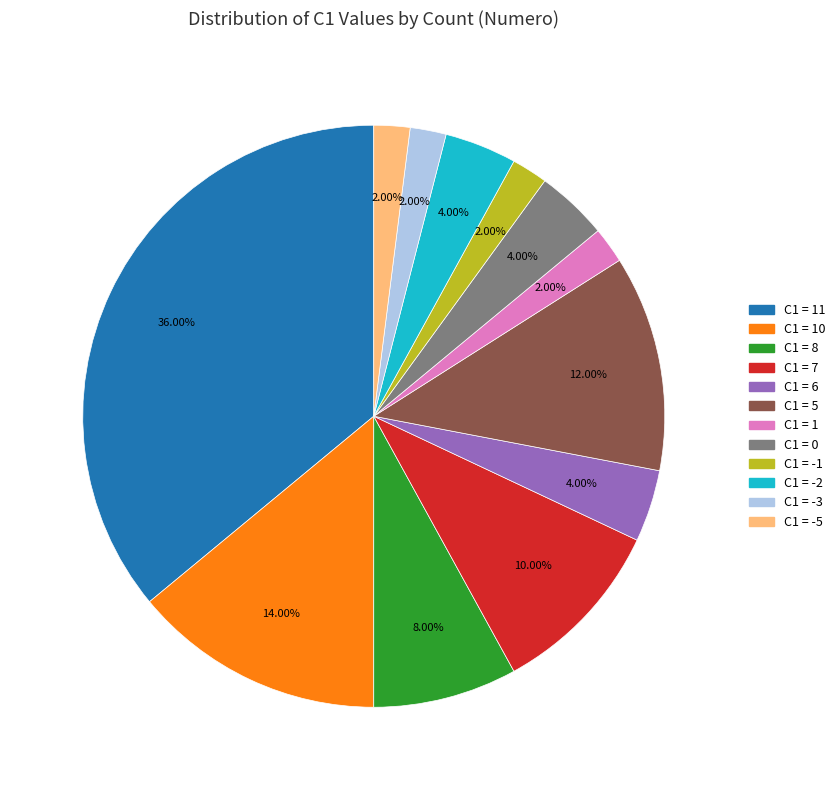

Is there a majority slice in this chart?

No